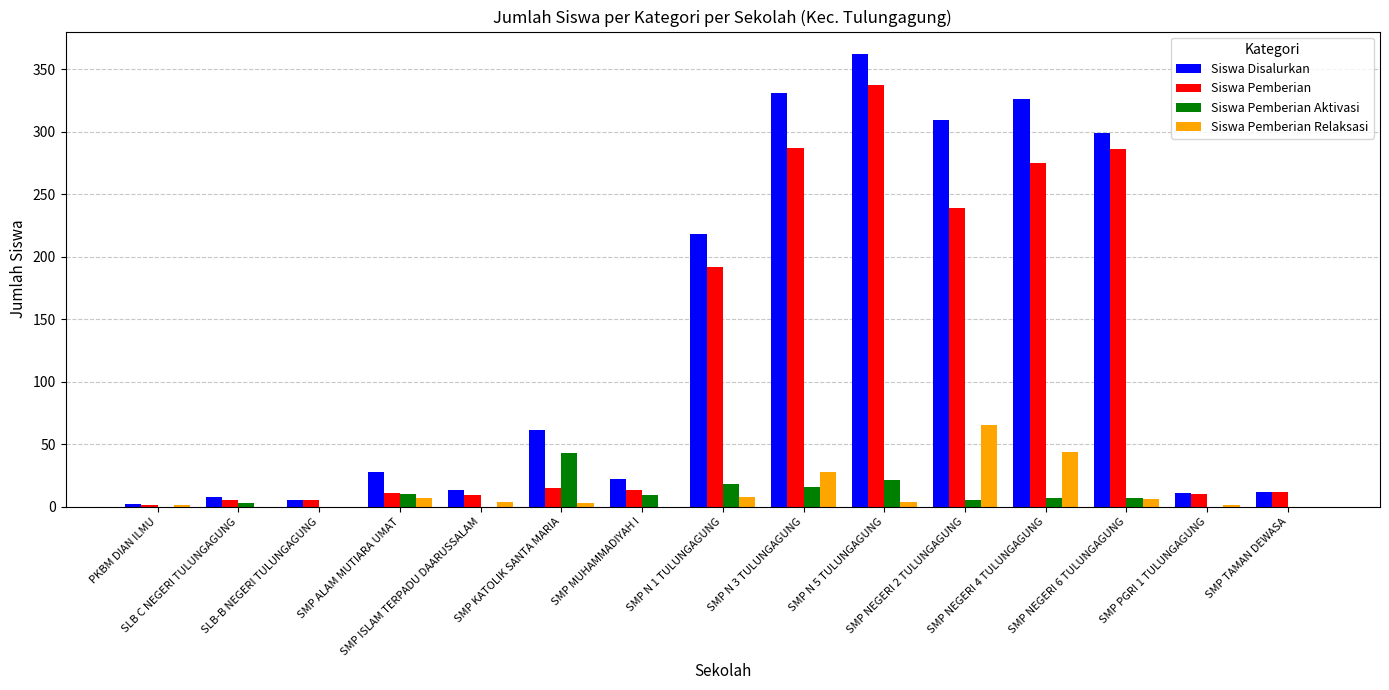

At which category is the sum across all series the highest?

SMP N 5 TULUNGAGUNG